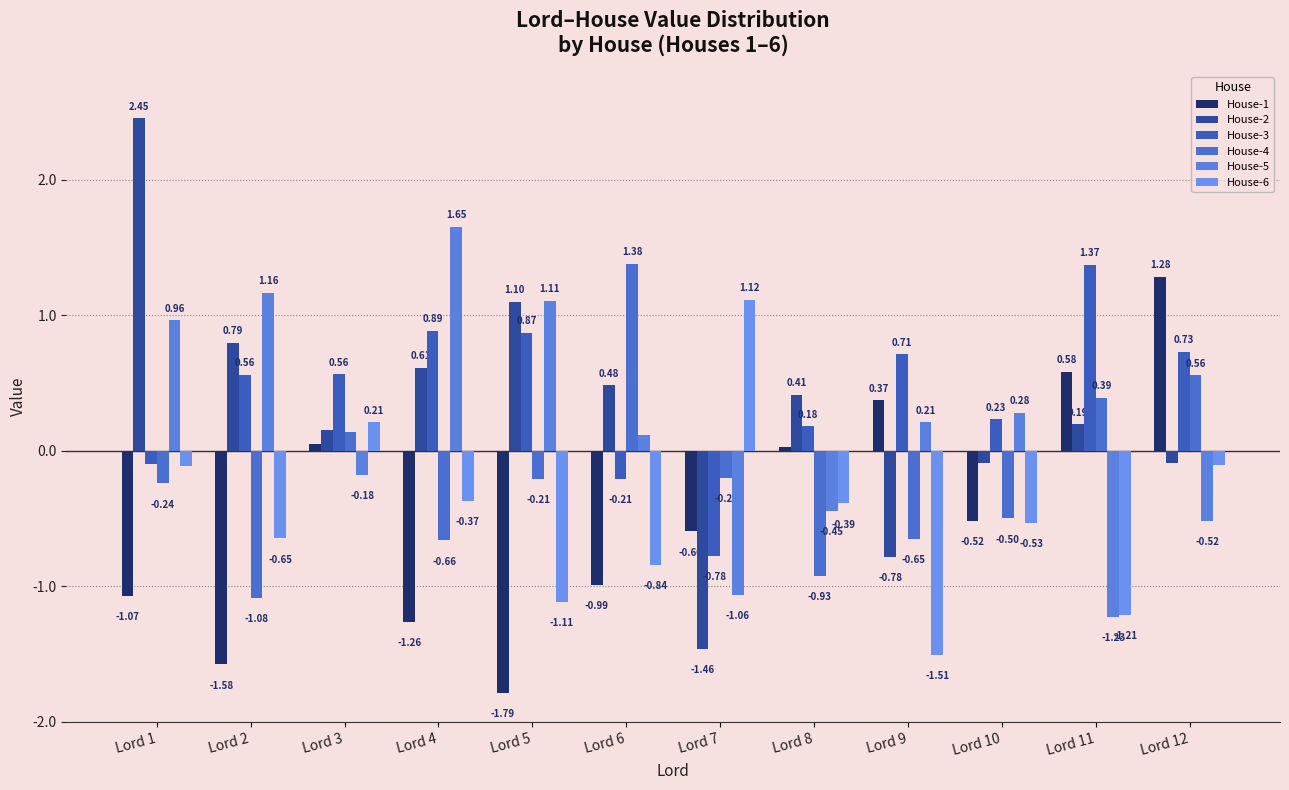

Which series has the widest spread of values?

House-2